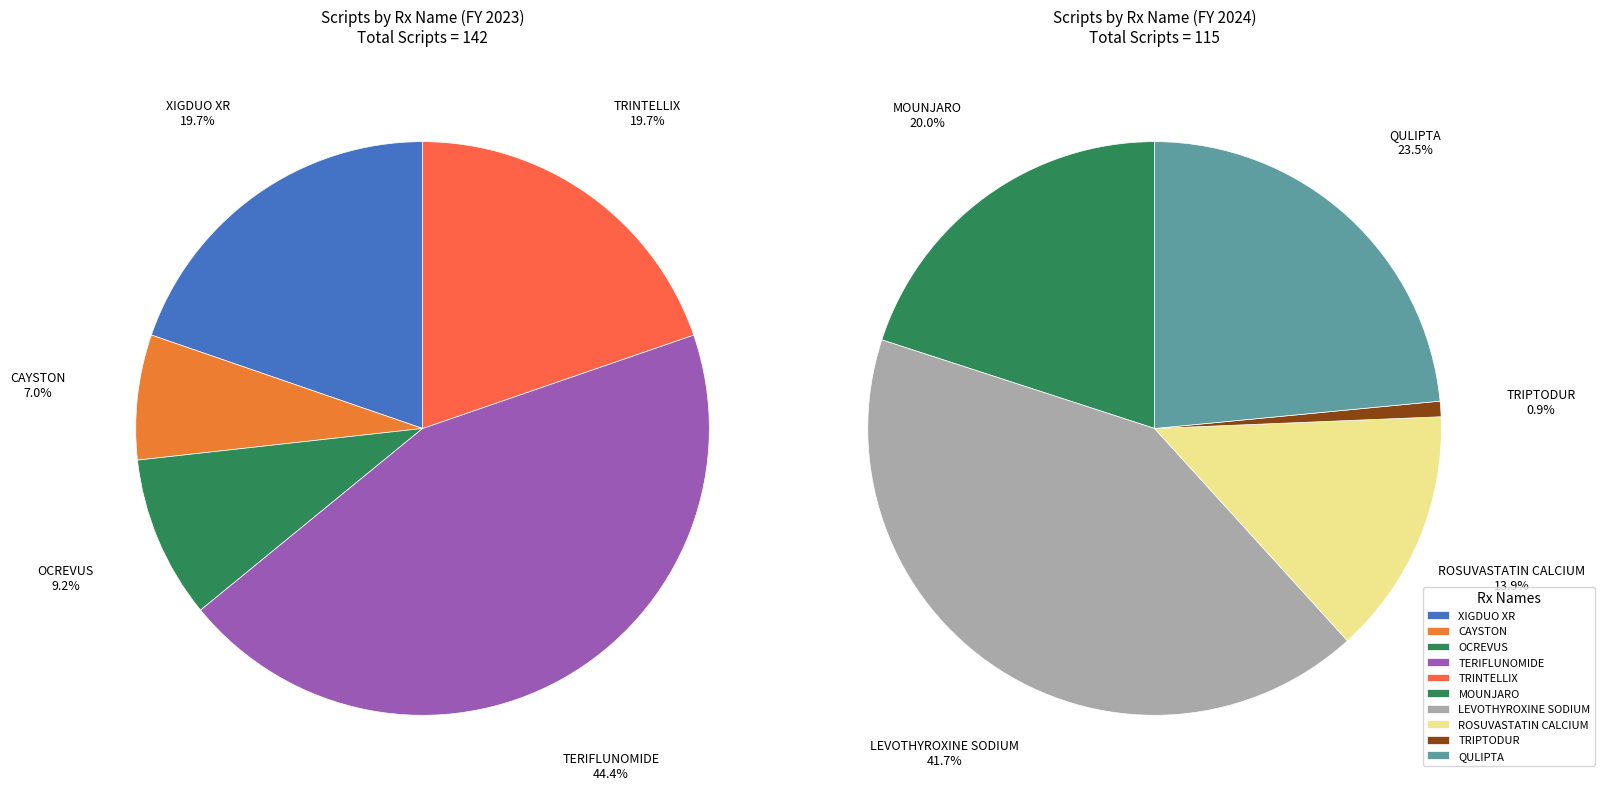

Between TRIPTODUR and ROSUVASTATIN CALCIUM, which is larger?

ROSUVASTATIN CALCIUM